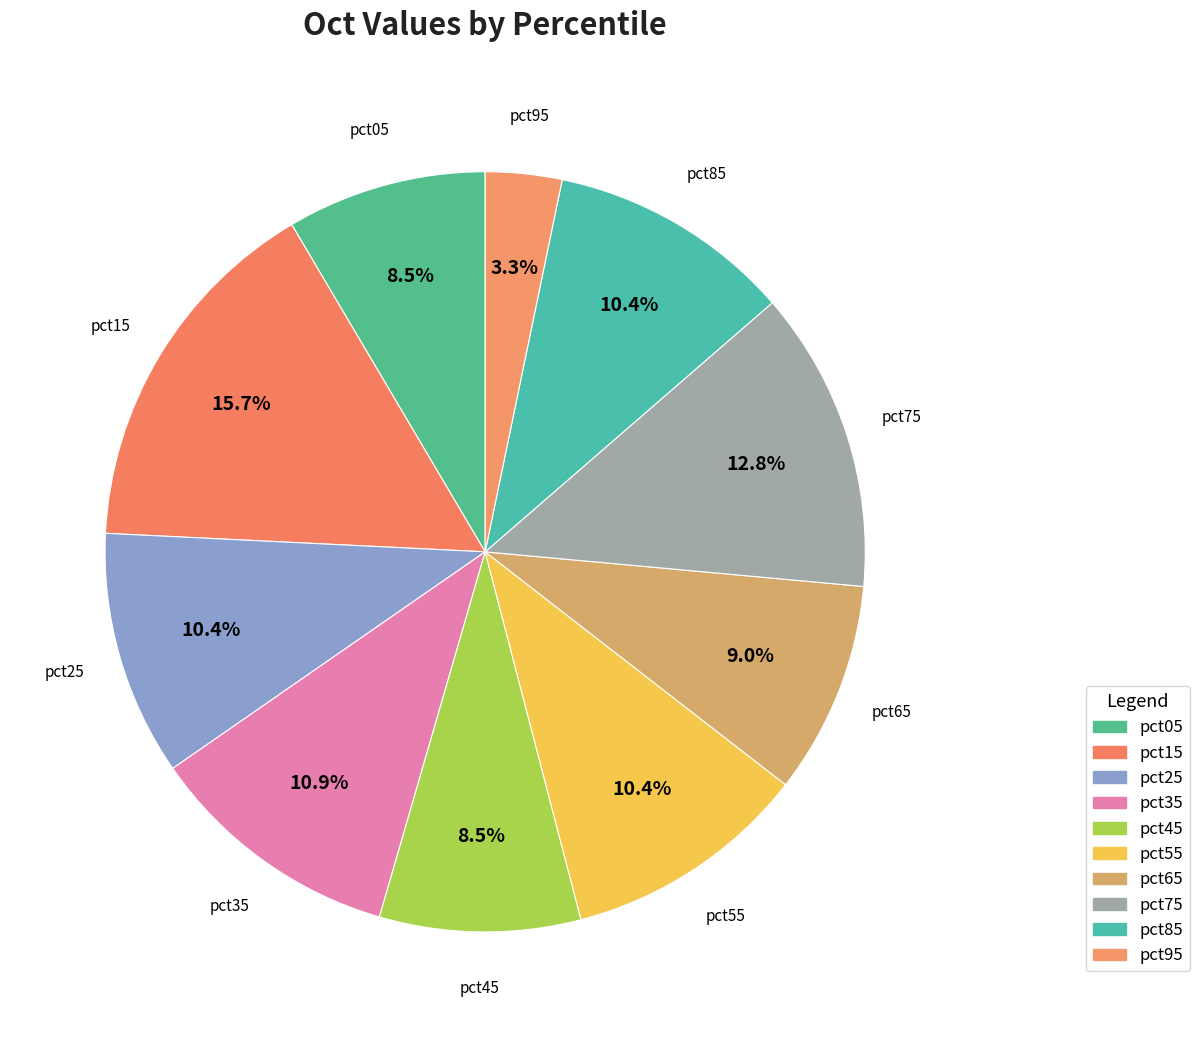

To the nearest percent, what is the difference between the largest and smallest slice percentages?

12%